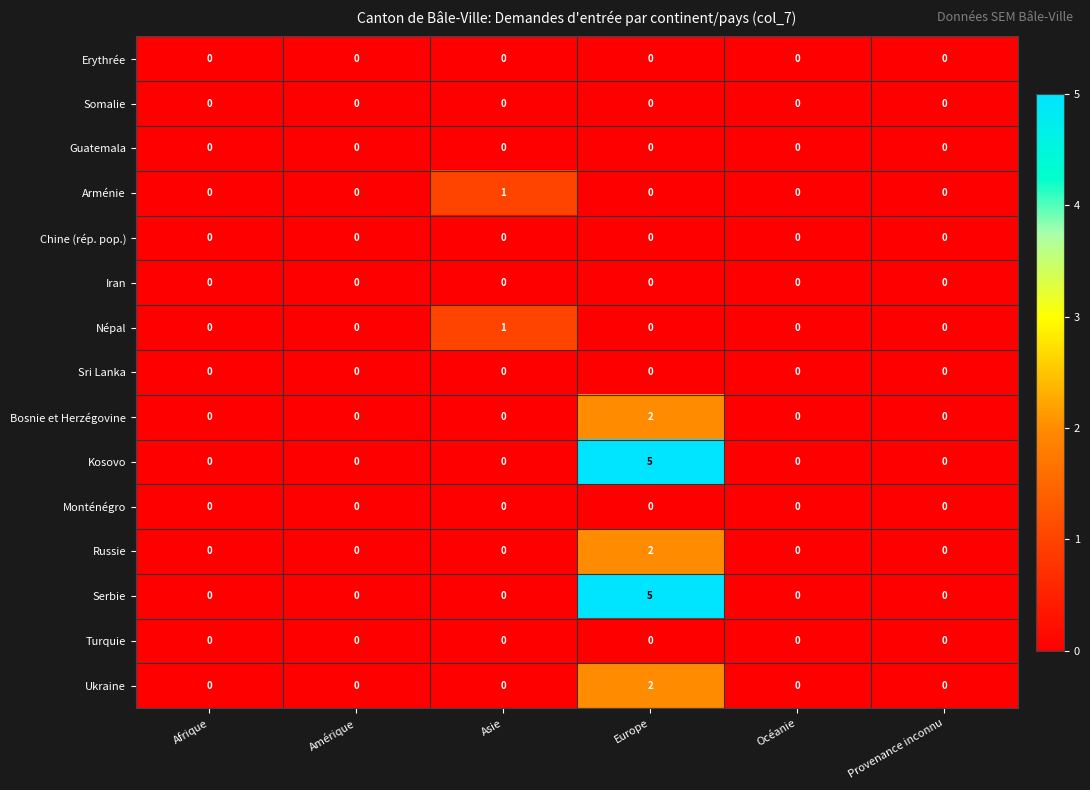

What is the spread (max minus min) of values at Europe?

5